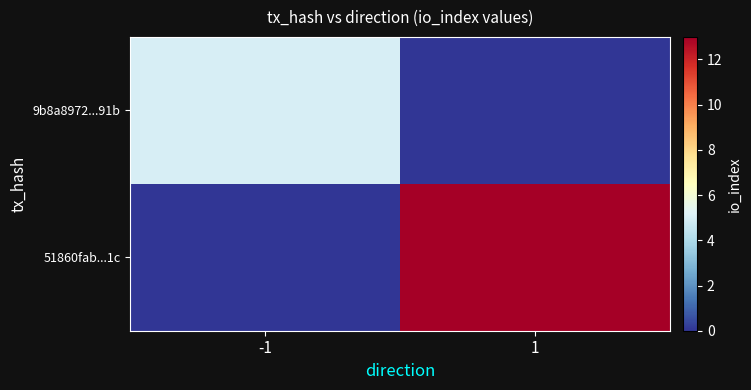

What is the greatest value displayed?

13